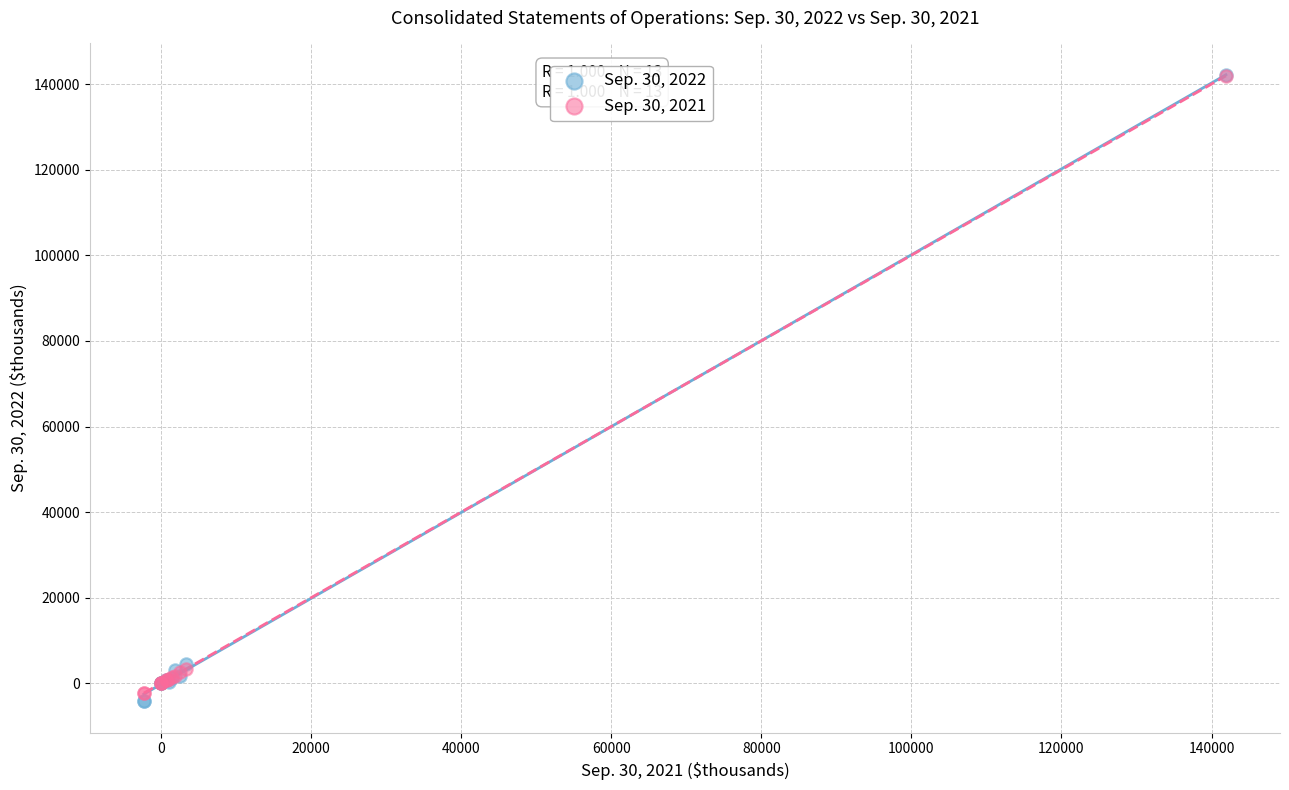

What are all the series names shown in the legend?

Sep. 30, 2022, Sep. 30, 2021